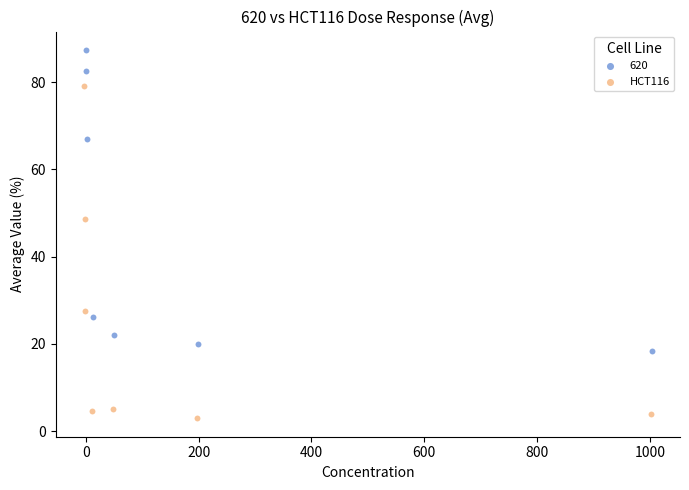

Which series contains the lowest Y value?

HCT116